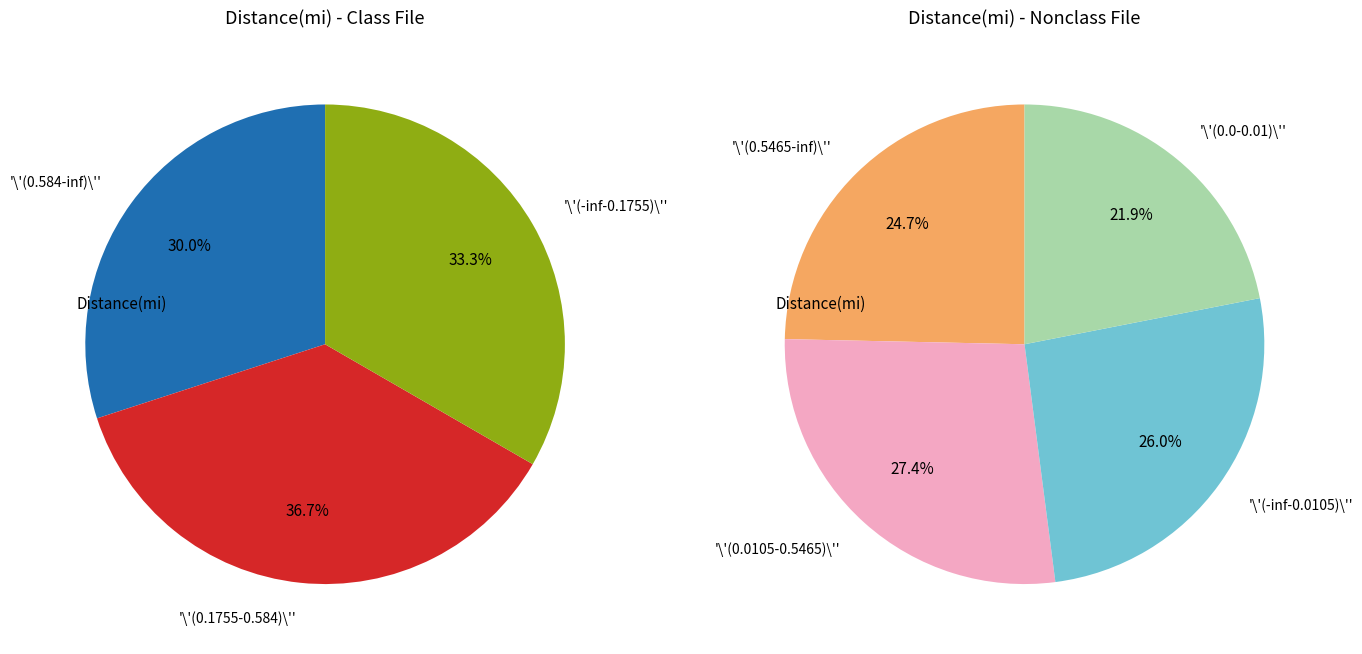

Is there any slice that represents more than half of the pie?

No